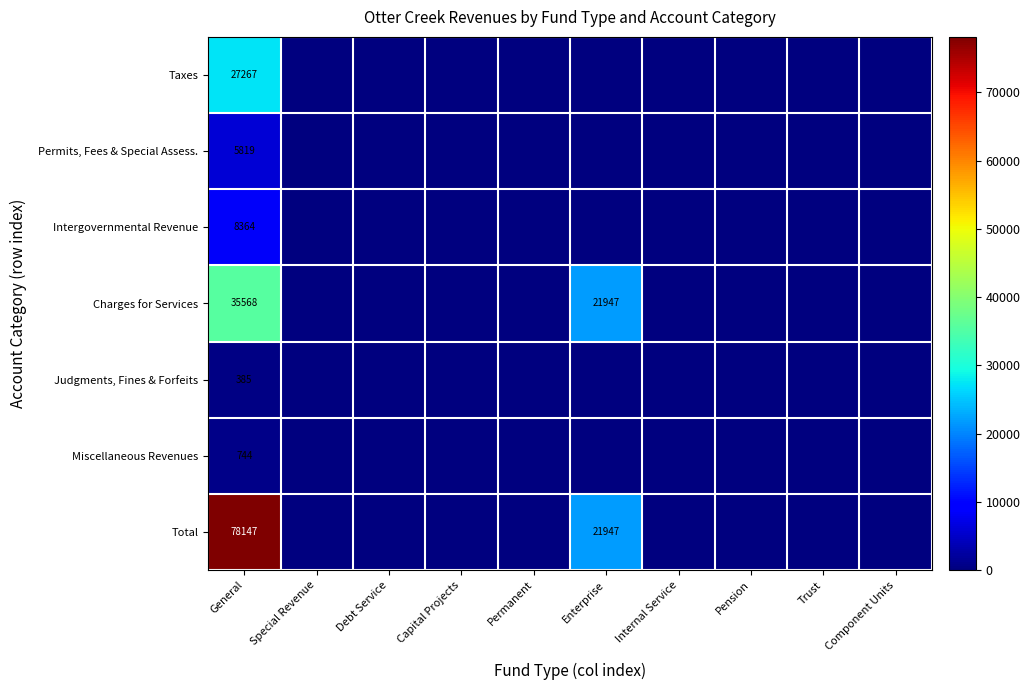

Is it true that Total equals 78147 at General?

True